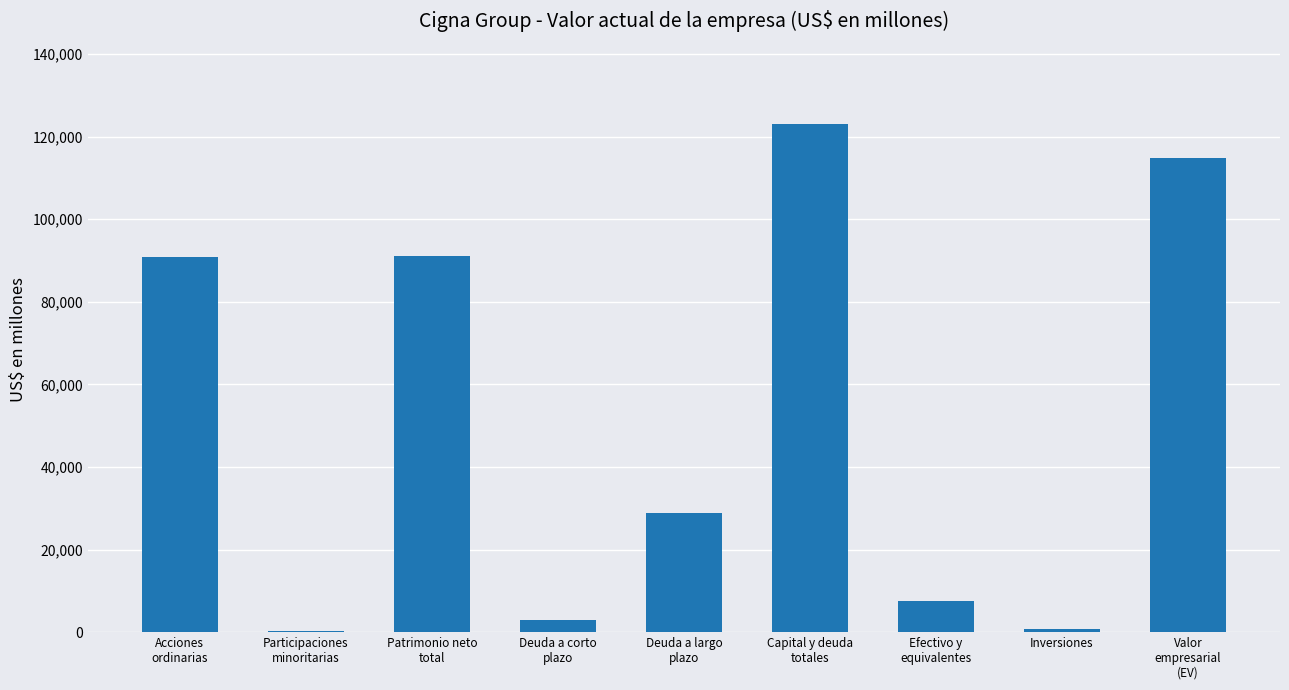

What is the maximum value shown in the chart?

123021